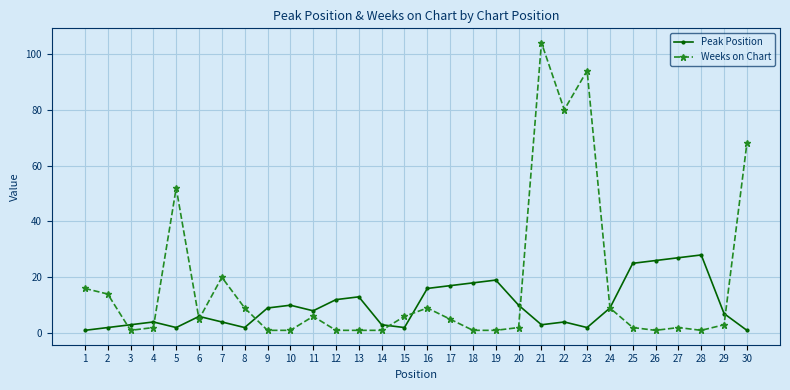

What is the total value across all series at 30?

69